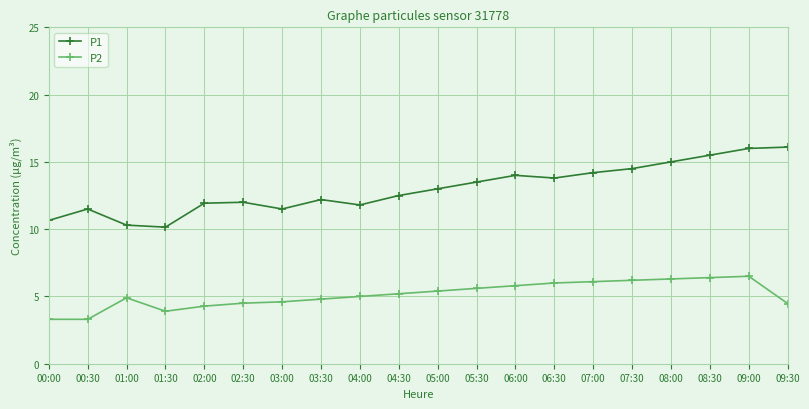

What is the maximum value shown in the chart?

16.1